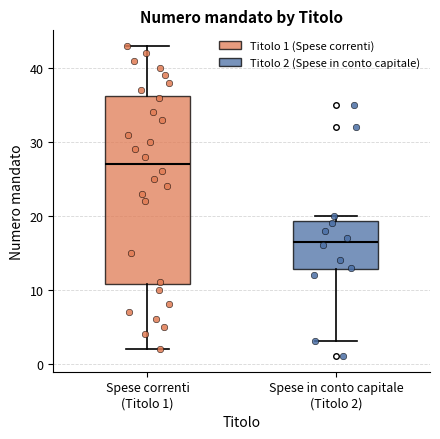

Reading left to right, transcribe this box plot: for each box, give where its median line is, the range the box spans, and where its two whiskers end, as read against the y-axis. The values are not printed on the chart, so give them approximately, as read against the axis.

Spese correnti (Titolo 1): median 27, box 11 to 36, whiskers 2 to 43
Spese in conto capitale (Titolo 2): median 17, box 13 to 19, whiskers 3 to 20